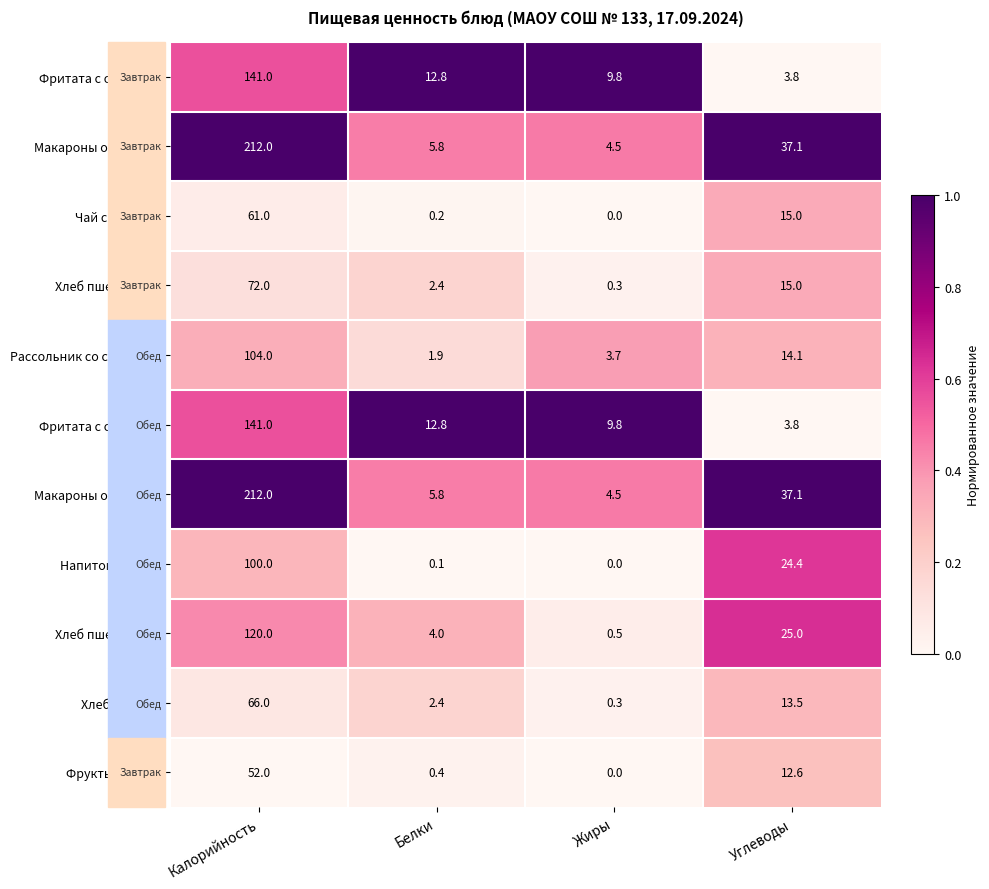

Count the number of categories in the chart.

4